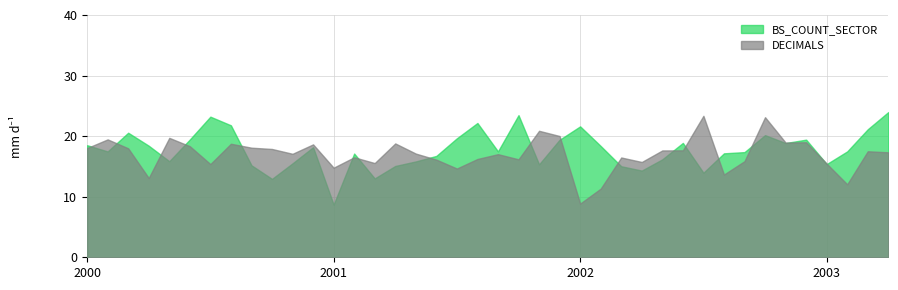

The value of BS_COUNT_SECTOR at 2000-11 is 1656. True or false?

False